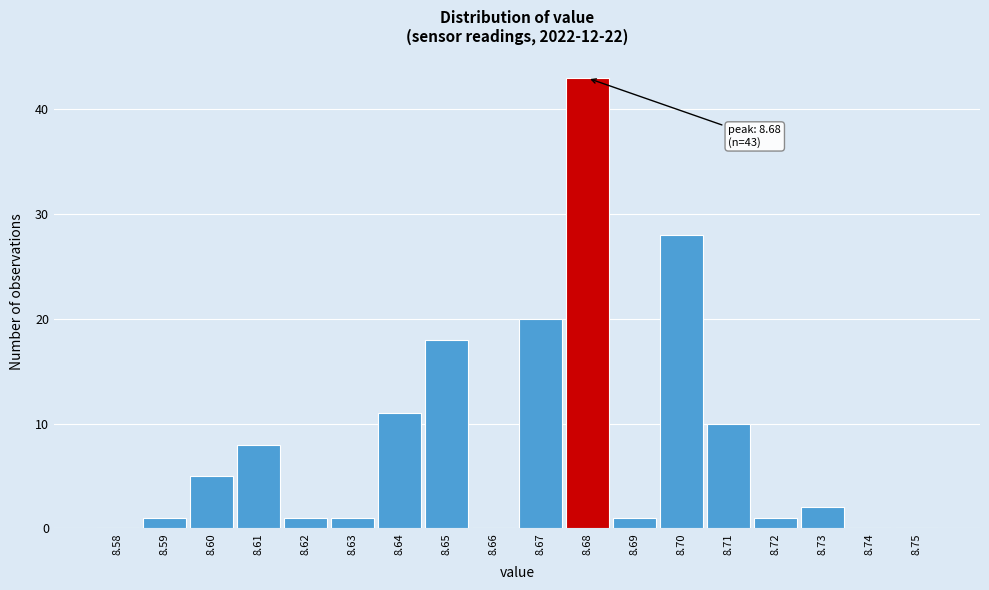

Which range on the x-axis has the tallest bar?

8.675 to 8.685